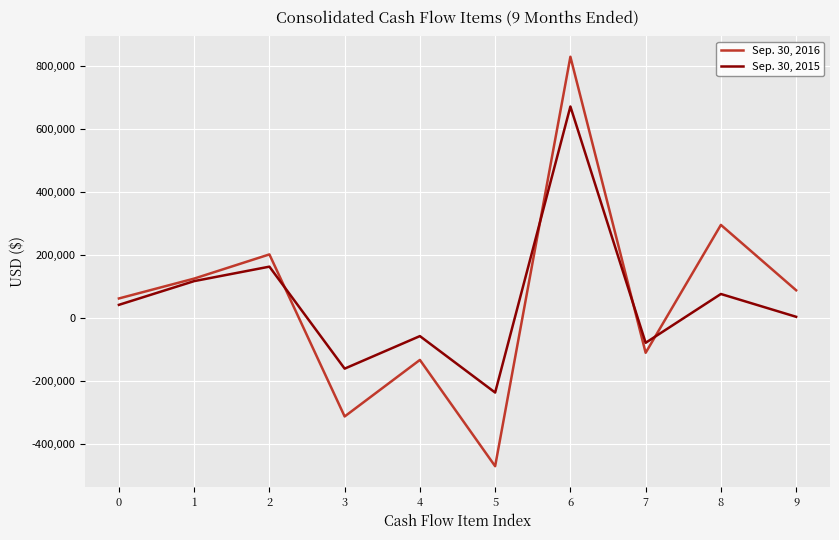

Reading right to left, transcribe all the data shown in this chart.

Sep. 30, 2016: 87379	295222	-111466	830000	-472133	-134136	-313954	201421	124502	61329
Sep. 30, 2015: 3018	75529	-79706	671800	-237903	-58399	-161852	162491	116467	41015